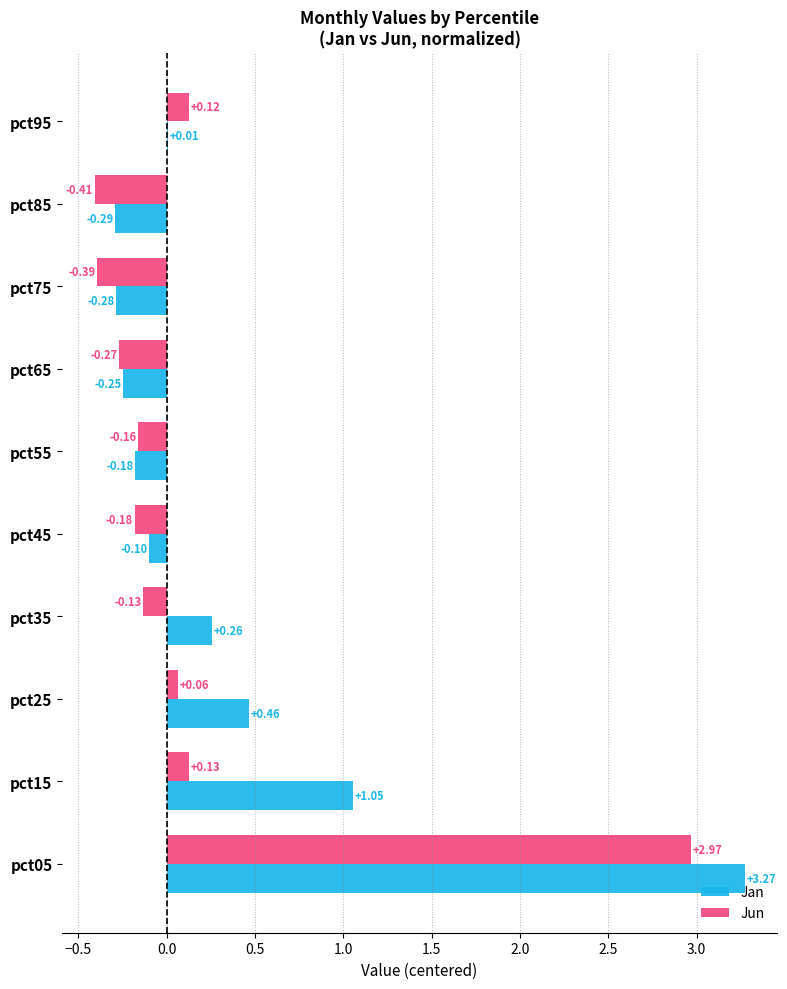

Is the value of Jun at pct85 greater than the value of Jan at pct35?

No